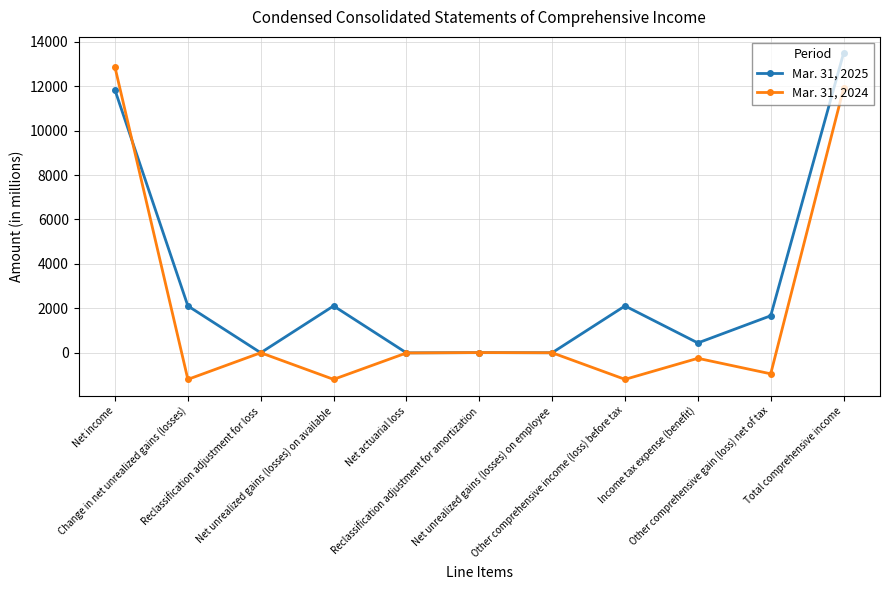

List the series in order of their peak value, lowest first.

Mar. 31, 2024, Mar. 31, 2025